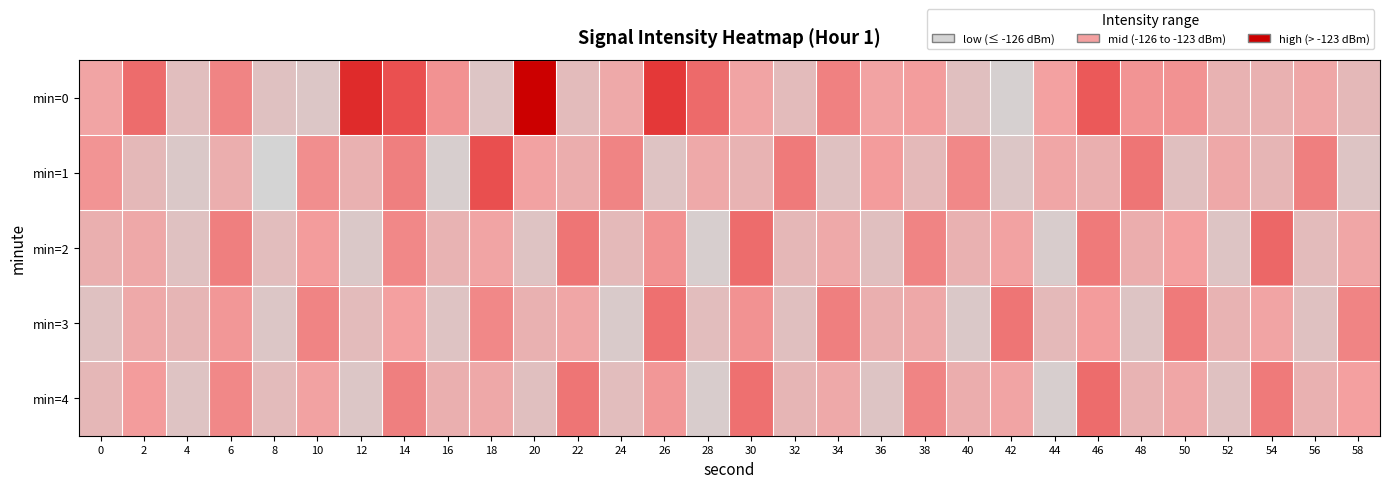

Reading right to left, what are all the values shown in this chart?

min=0: 58=-125.7	56=-124.8	54=-125.3	52=-125.4	50=-124.1	48=-124.1	46=-122.9	44=-124.5	42=-126.9	40=-126.0	38=-124.3	36=-124.6	34=-123.8	32=-125.8	30=-124.6	28=-123.3	26=-122.1	24=-124.9	22=-125.8	20=-120.3	18=-126.3	16=-124.1	14=-122.7	12=-121.7	10=-126.4	8=-126.1	6=-123.8	4=-126.0	2=-123.3	0=-124.6
min=1: 58=-126.3	56=-123.7	54=-125.5	52=-124.8	50=-126.0	48=-123.5	46=-125.2	44=-124.7	42=-126.4	40=-123.9	38=-125.7	36=-124.3	34=-126.1	32=-123.6	30=-125.4	28=-124.9	26=-126.2	24=-123.8	22=-125.1	20=-124.5	18=-122.7	16=-126.8	14=-123.7	12=-125.3	10=-124.0	8=-127.1	6=-125.1	4=-126.5	2=-125.7	0=-124.1
min=2: 58=-124.7	56=-125.8	54=-123.2	52=-126.3	50=-124.4	48=-125.1	46=-123.6	44=-126.7	42=-124.5	40=-125.3	38=-123.8	36=-126.0	34=-124.9	32=-125.6	30=-123.3	28=-126.8	26=-124.1	24=-125.7	22=-123.5	20=-126.2	18=-124.6	16=-125.4	14=-123.9	12=-126.5	10=-124.3	8=-125.9	6=-123.7	4=-126.1	2=-124.8	0=-125.2
min=3: 58=-123.8	56=-126.1	54=-124.6	52=-125.4	50=-123.6	48=-126.3	46=-124.3	44=-125.7	42=-123.5	40=-126.5	38=-124.8	36=-125.2	34=-123.7	32=-126.0	30=-124.1	28=-125.9	26=-123.4	24=-126.6	22=-124.7	20=-125.3	18=-123.9	16=-126.2	14=-124.4	12=-125.8	10=-123.8	8=-126.4	6=-124.2	4=-125.5	2=-124.9	0=-126.1
min=4: 58=-124.4	56=-125.3	54=-123.6	52=-126.1	50=-124.7	48=-125.4	46=-123.3	44=-126.8	42=-124.6	40=-125.1	38=-123.8	36=-126.3	34=-124.9	32=-125.5	30=-123.4	28=-126.7	26=-124.2	24=-125.9	22=-123.5	20=-126.0	18=-124.8	16=-125.2	14=-123.7	12=-126.4	10=-124.5	8=-125.8	6=-123.9	4=-126.2	2=-124.3	0=-125.6